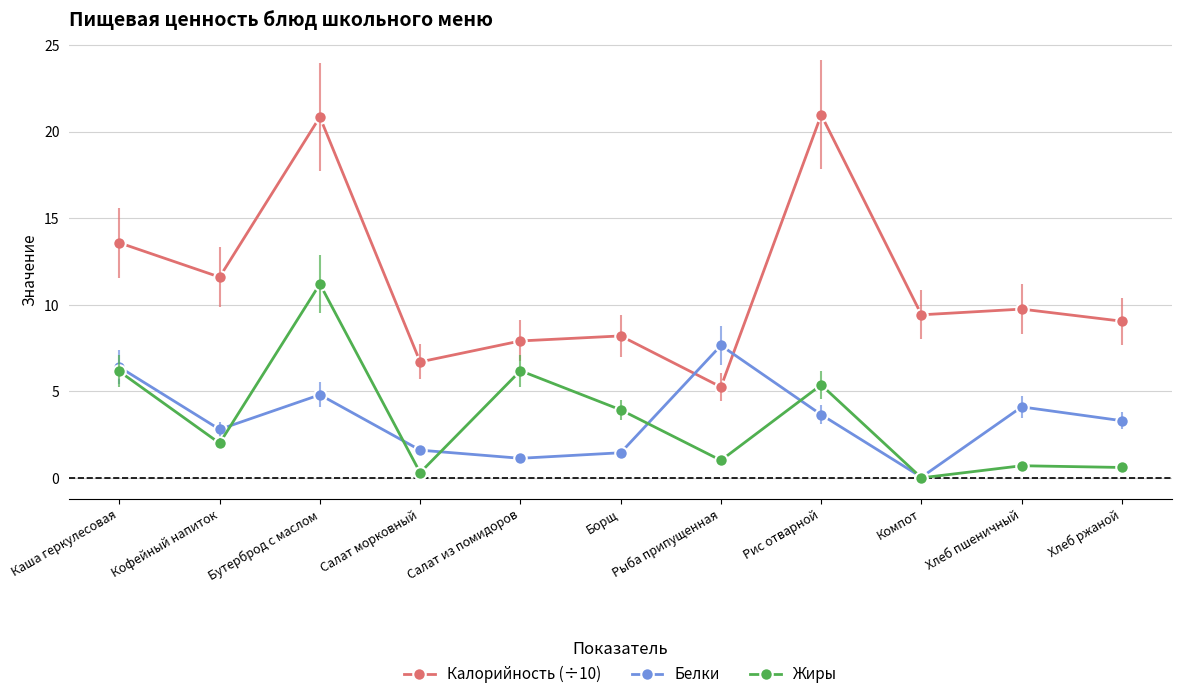

What is the spread (max minus min) of values at Рис отварной?

17.3